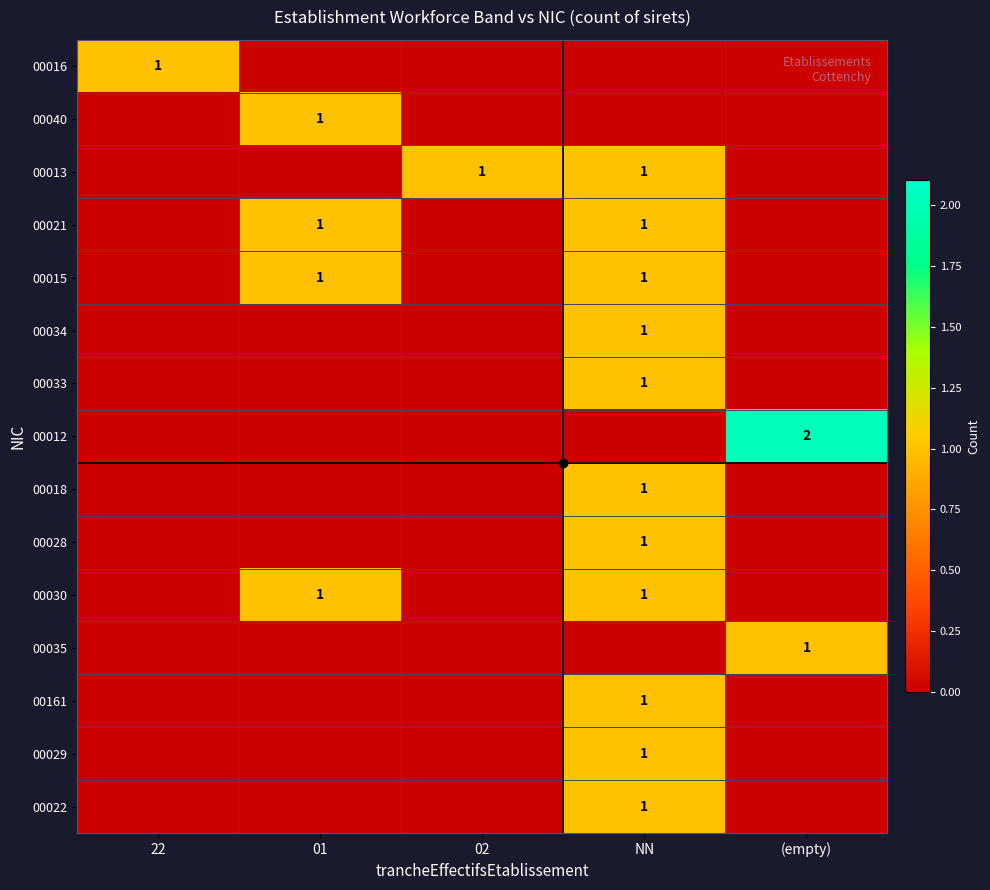

List the labels in order of 00034 value, largest first.

NN, 22, 01, 02, (empty)